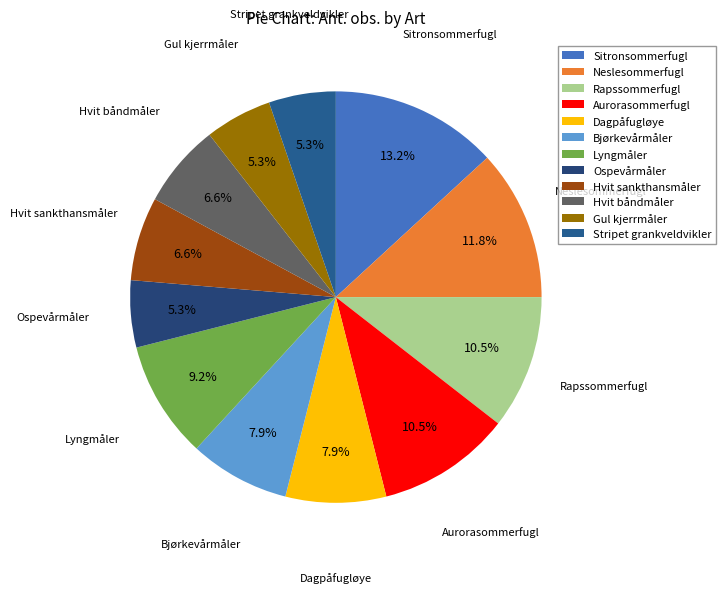

The Hvit sankthansmåler slice represents 7% of the pie. True or false?

True